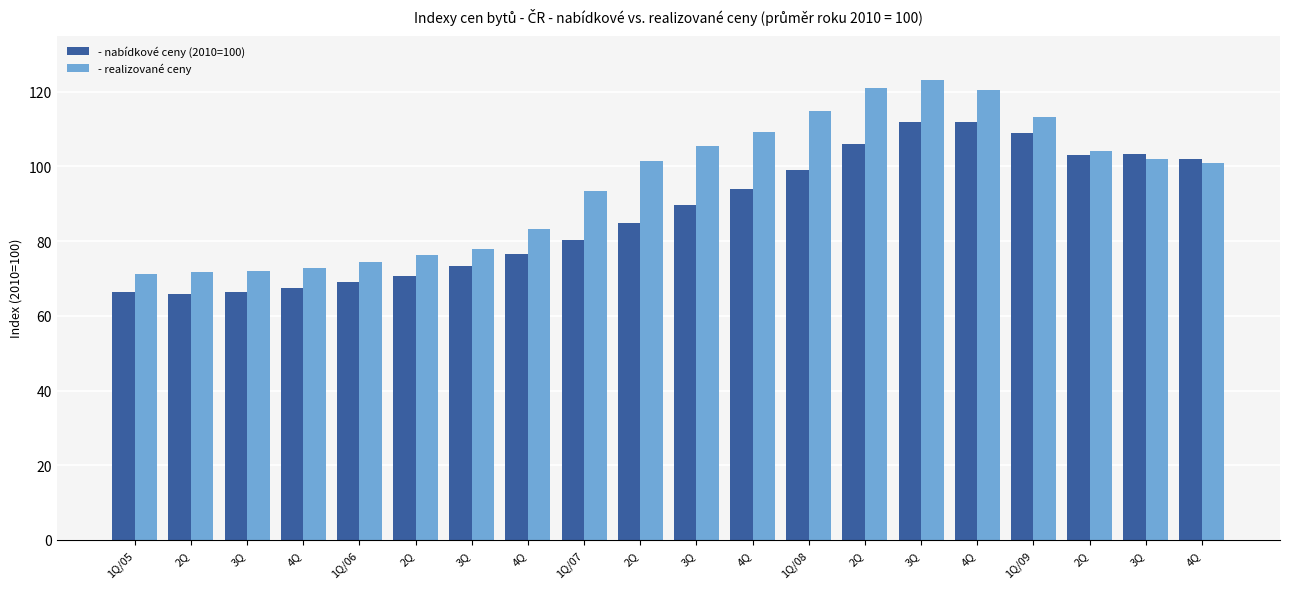

What are all the series names shown in the legend?

- nabídkové ceny (2010=100), - realizované ceny